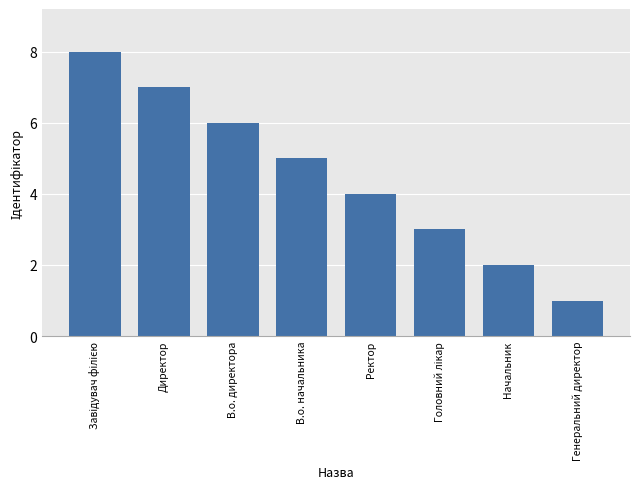

What is the ratio of the value at В.о. директора to the value at Ректор?

1.5